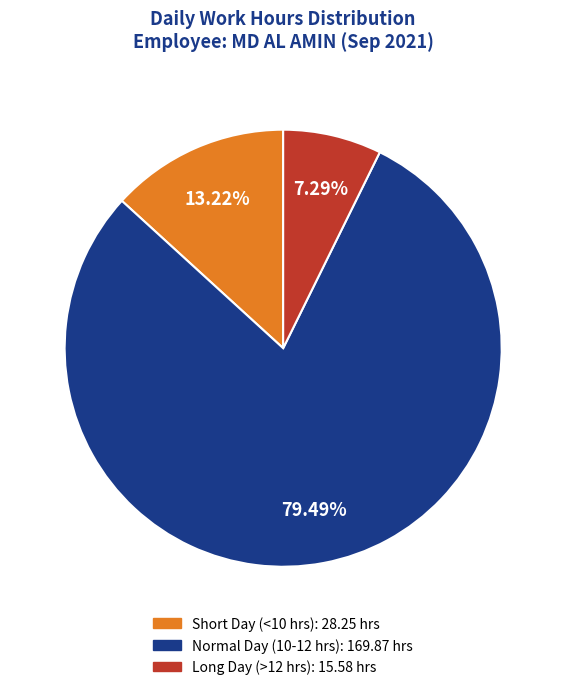

Is there any slice that represents more than half of the pie?

Yes